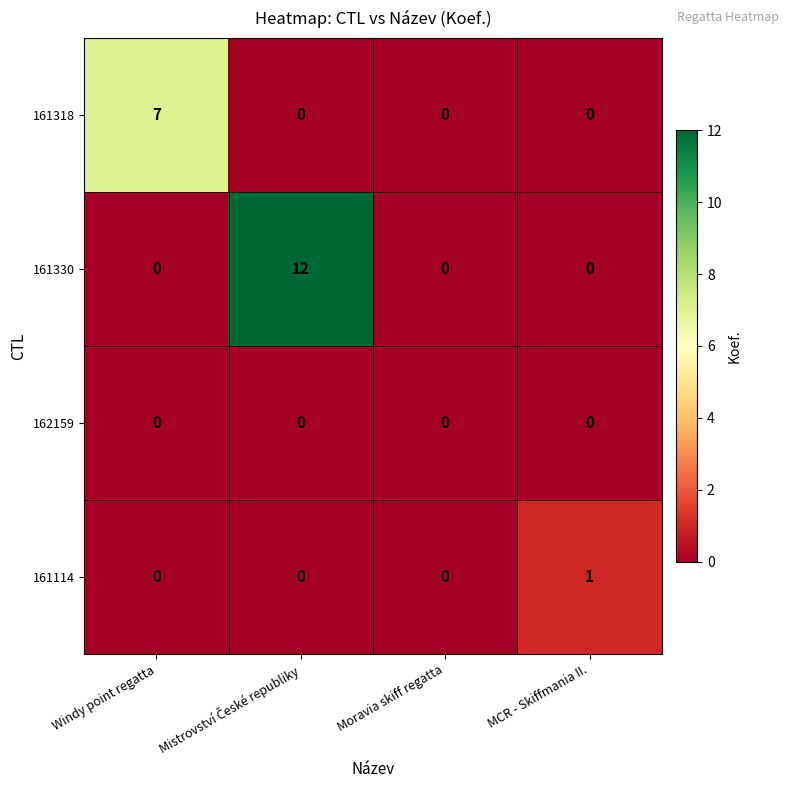

Which series has the largest total across all categories?

161330